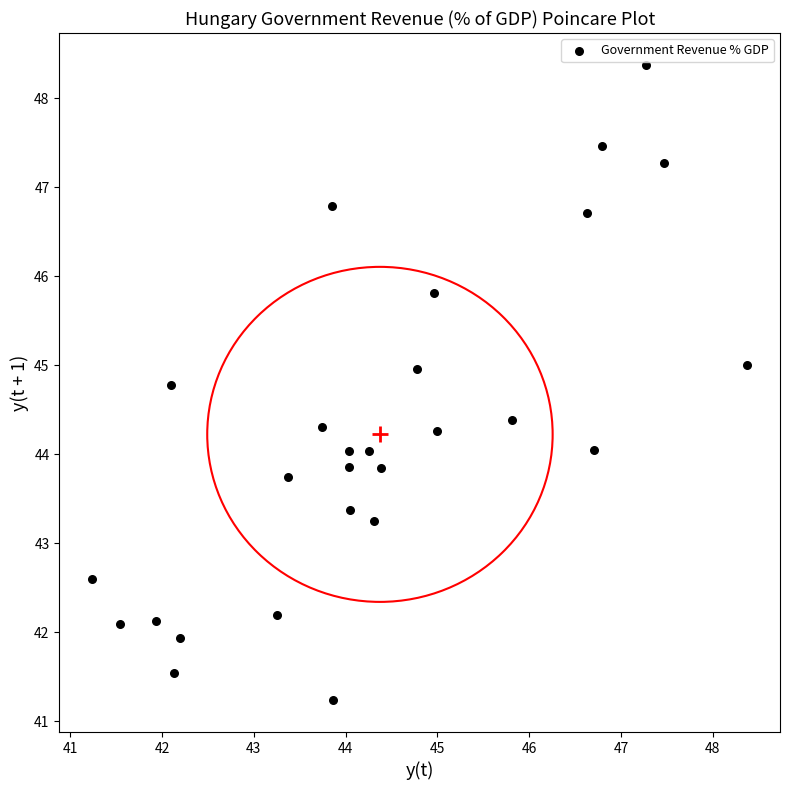

What is the range of Y values (max minus min)?

7.1